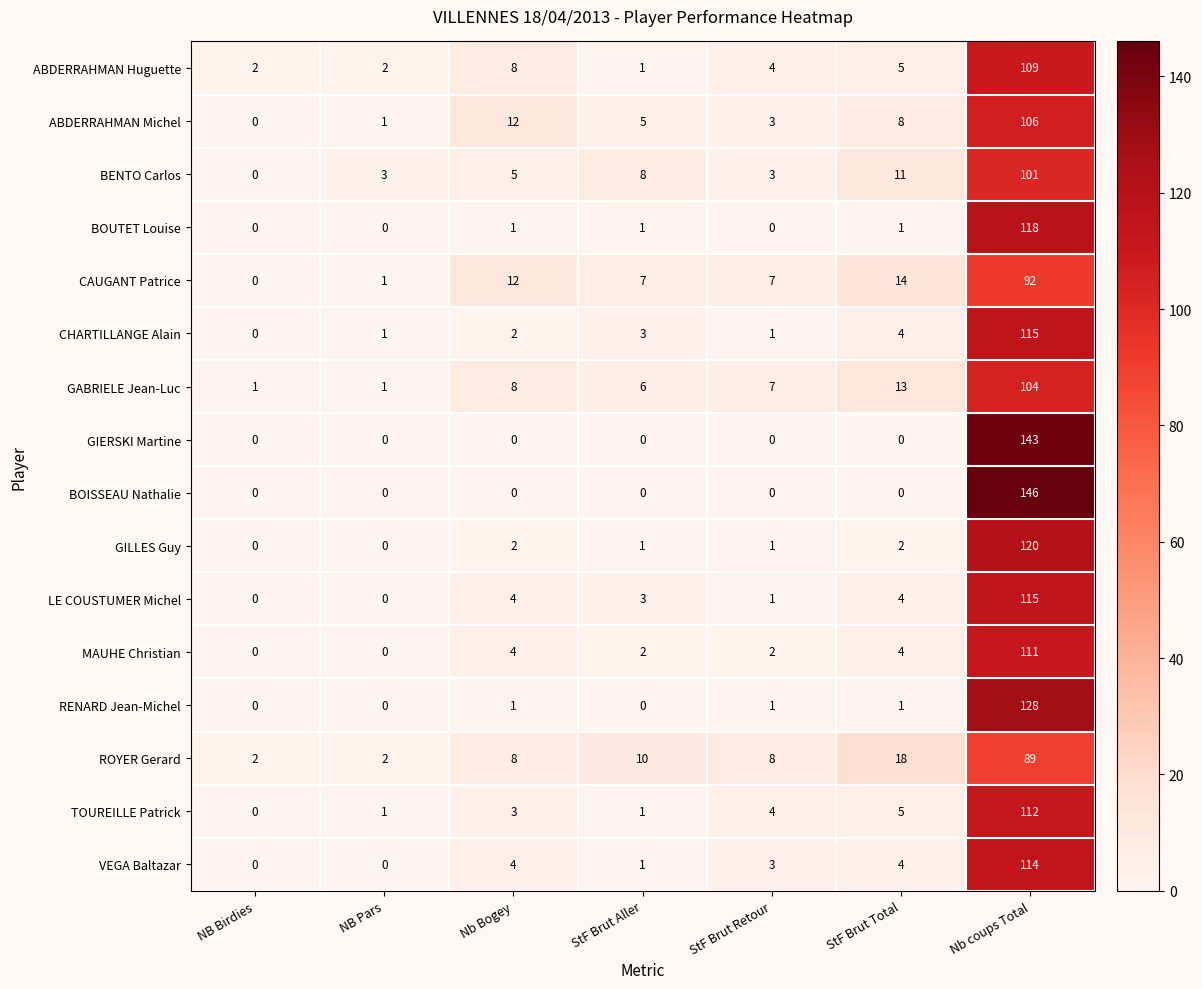

At which category is the sum across all series the highest?

Nb coups Total